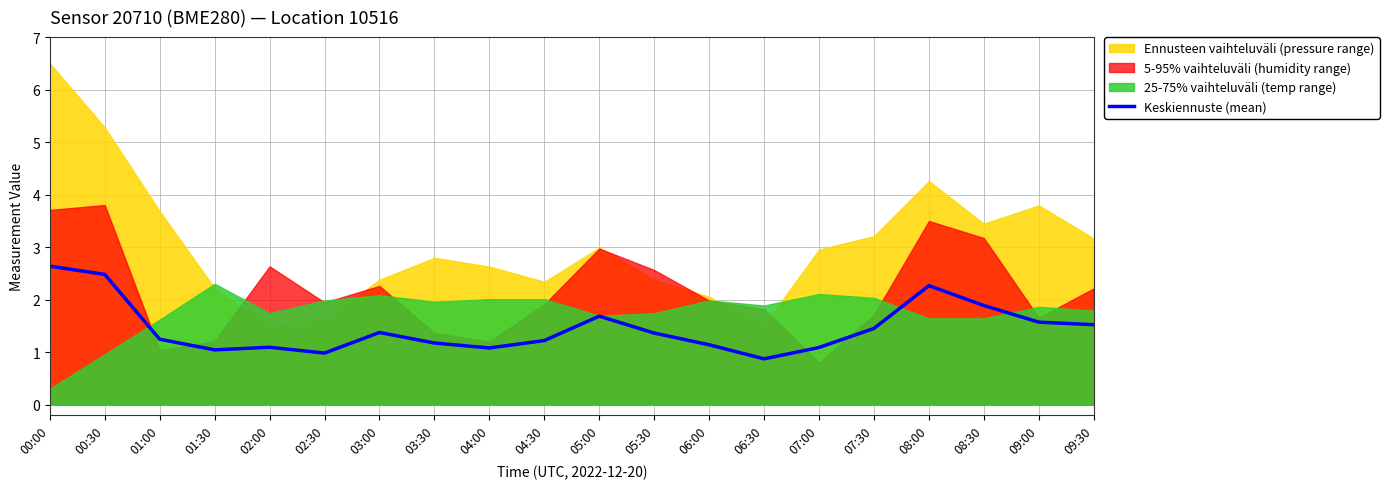

How many lines are shown in the chart?

1